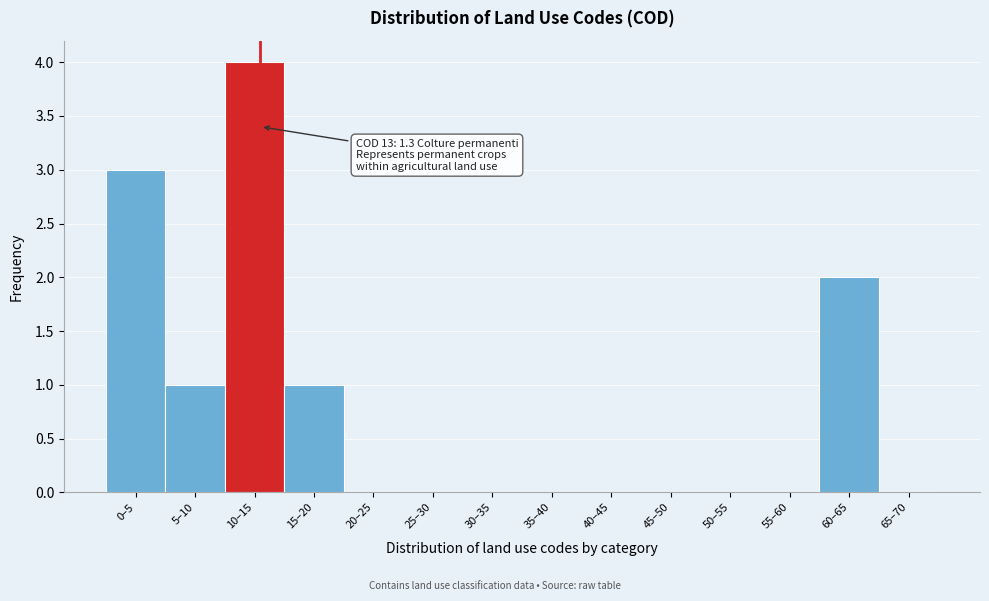

Reading left to right, what are all the values shown in this chart?

0–5=3	5–10=1	10–15=4	15–20=1	20–25=0	25–30=0	30–35=0	35–40=0	40–45=0	45–50=0	50–55=0	55–60=0	60–65=2	65–70=0